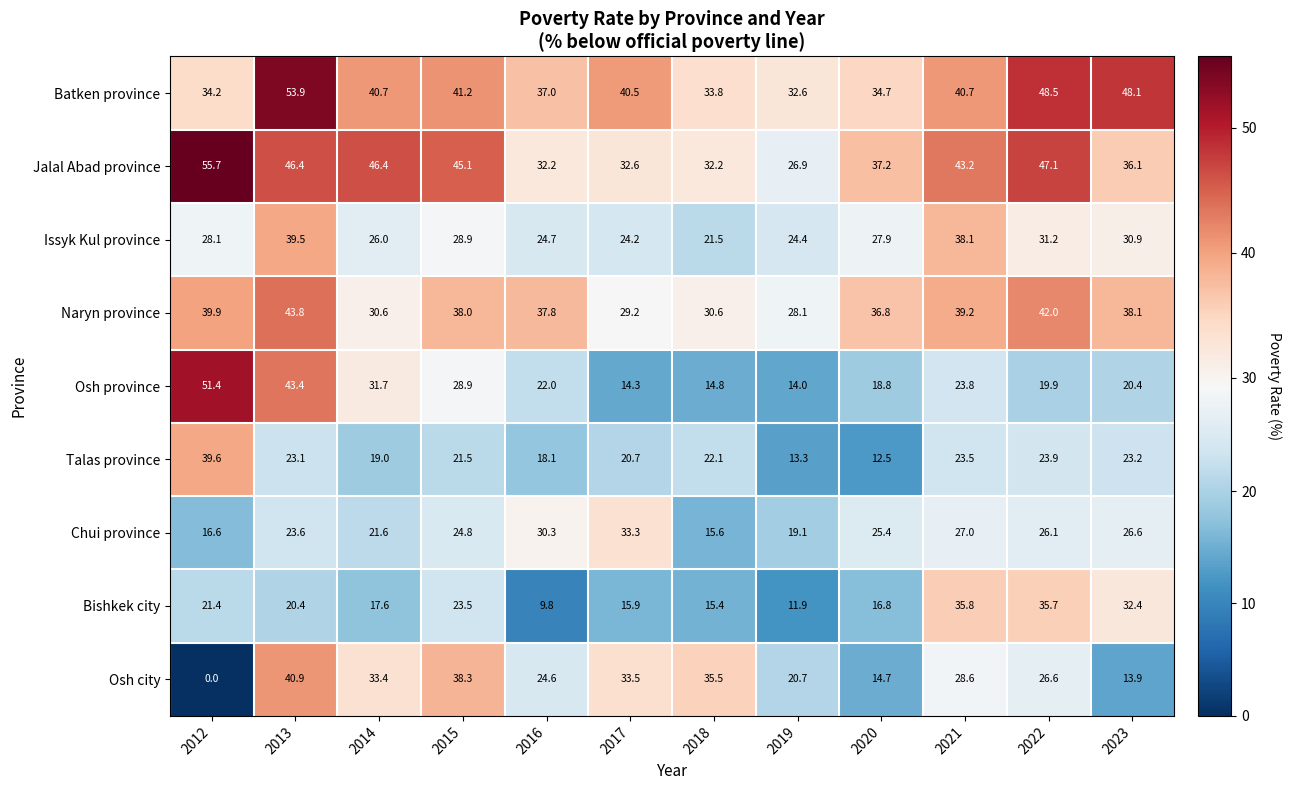

The Batken province series shows 10.8 at 2021. True or false?

False